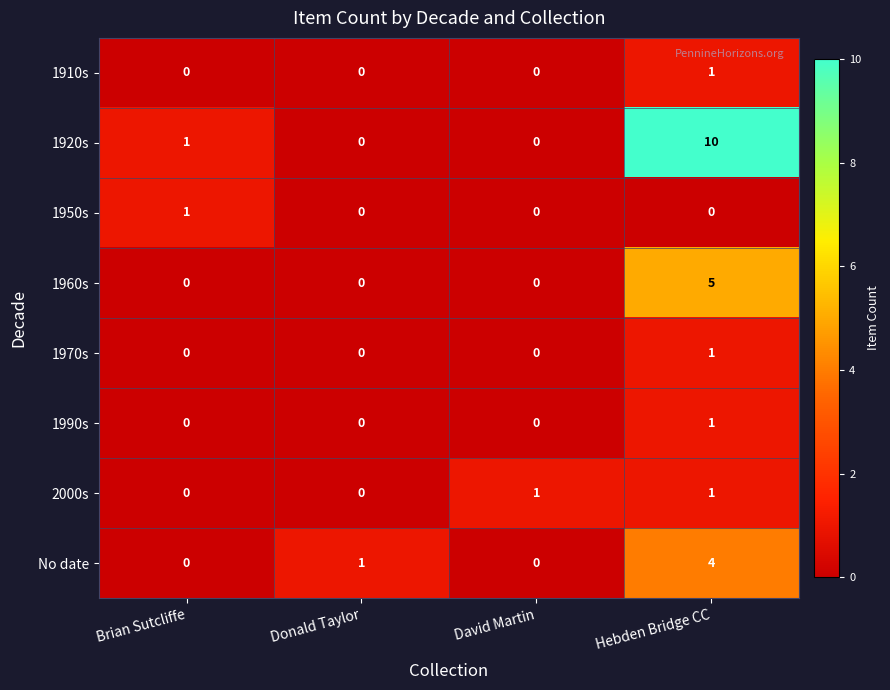

Which series has the largest total across all categories?

1920s